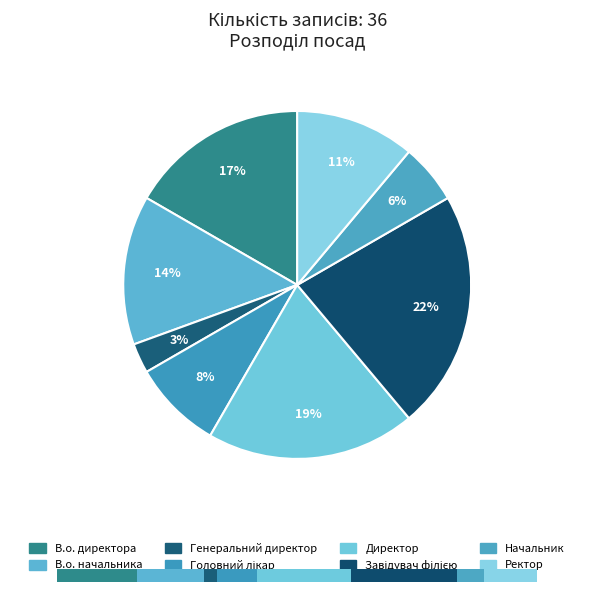

Which category has the biggest portion of the pie?

Завідувач філією